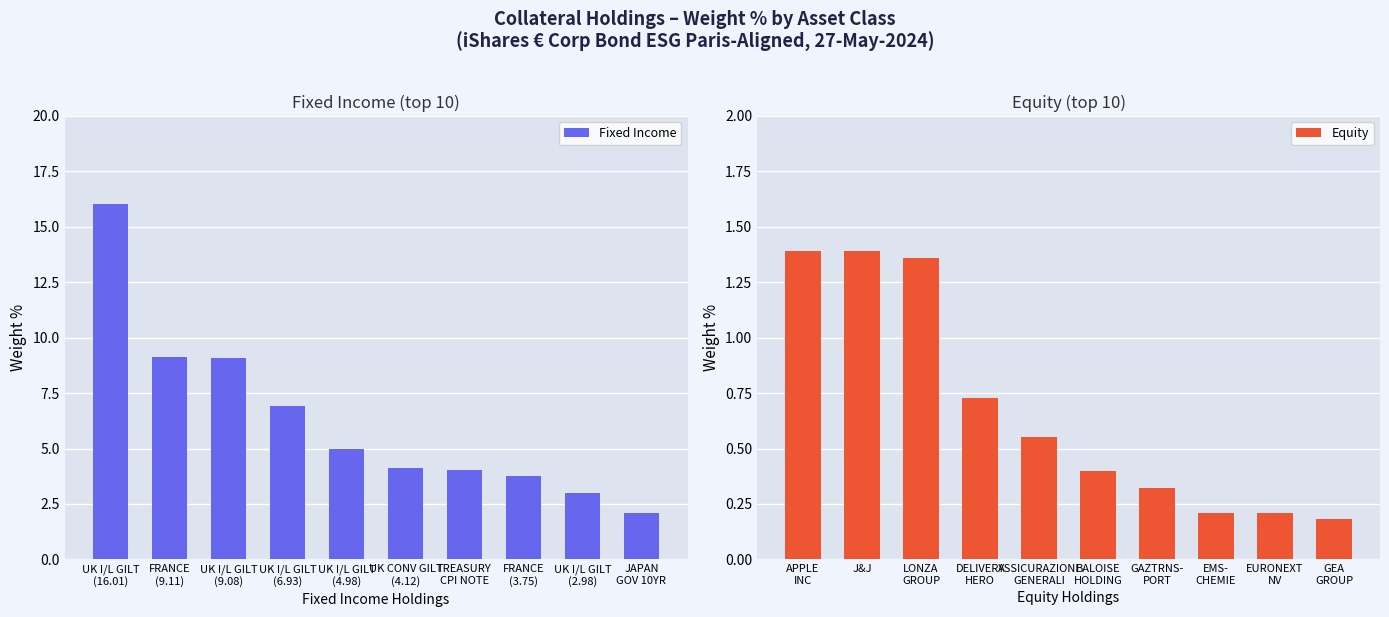

Reading left to right, list all the values displayed in this chart.

Fixed Income: 16.0	9.1	9.1	6.9	5.0	4.1	4.0	3.8	3.0	2.1
Equity: 1.4	1.4	1.4	0.7	0.6	0.4	0.3	0.2	0.2	0.2